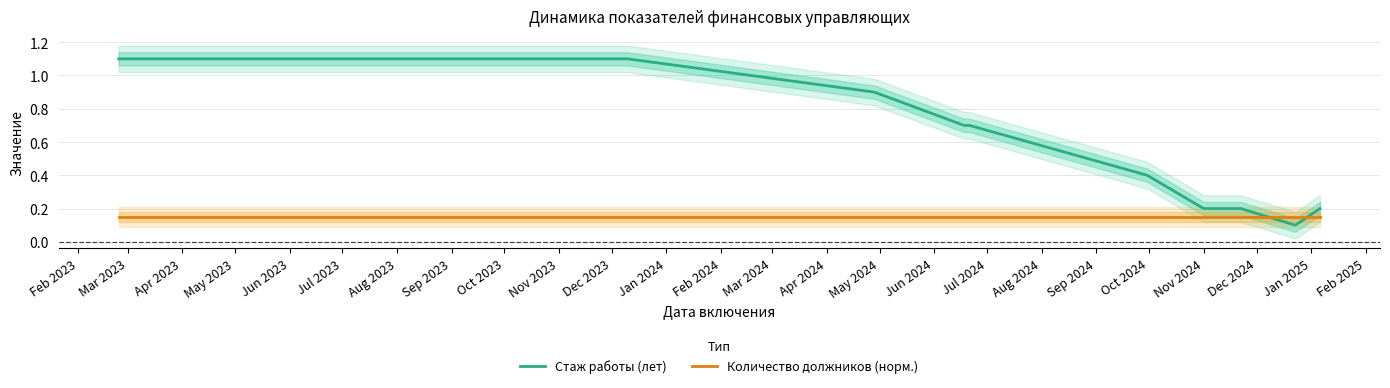

What is the smallest value displayed?

0.1